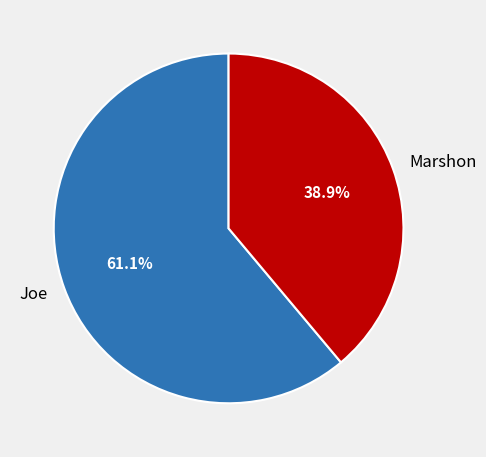

Which category accounts for the majority?

Joe